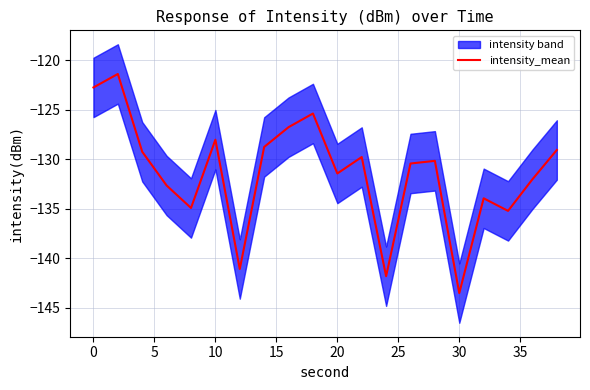

Reading left to right, extract all data points from this chart.

-122.7	-121.4	-129.2	-132.6	-134.9	-128.0	-141.1	-128.8	-126.8	-125.4	-131.4	-129.8	-141.8	-130.4	-130.2	-143.5	-133.9	-135.2	-132.0	-129.1